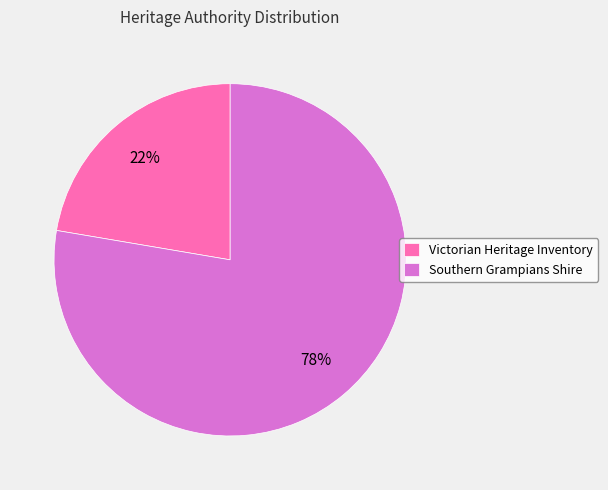

What is the smallest slice in the pie chart?

Victorian Heritage Inventory